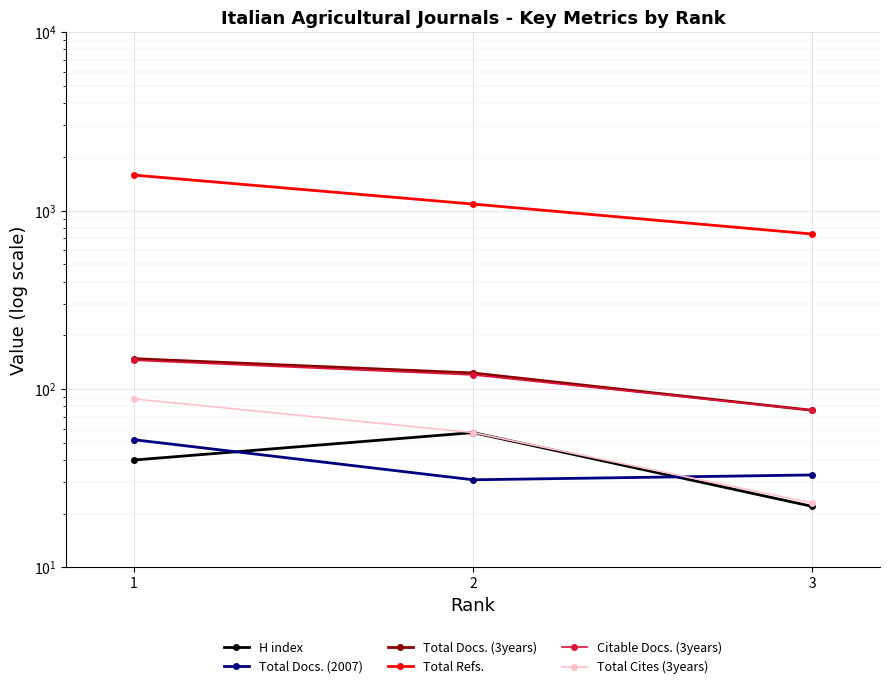

What is the value of the Total Refs. point at the 3rd from the left?

739